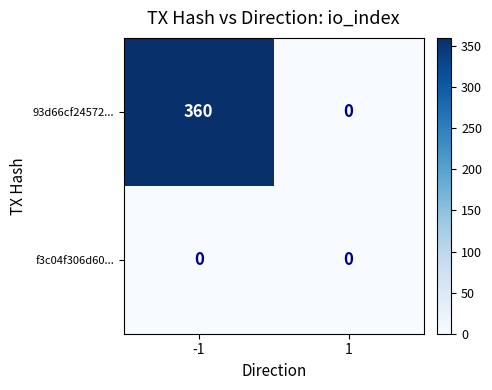

Reading left to right, what are all the values shown in this chart?

93d66cf24572...: 360	0
f3c04f306d60...: 0	0